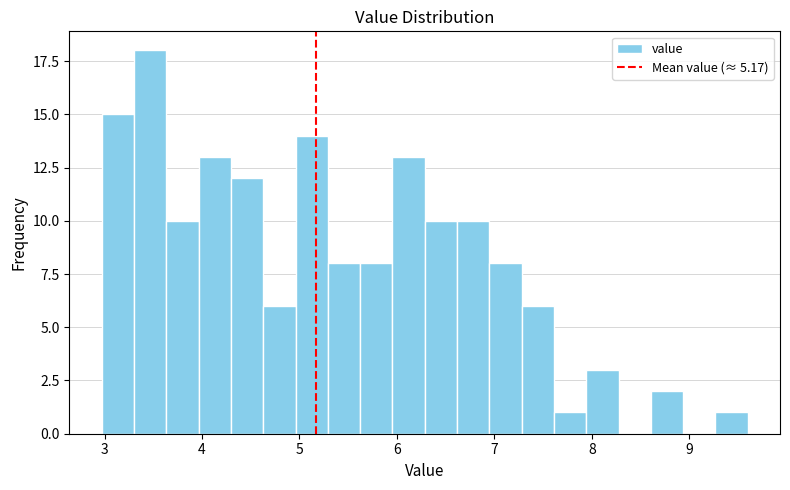

Around what value on the x-axis is the tallest bar? Give the approximate position of its centre, as read against the axis.

3.5